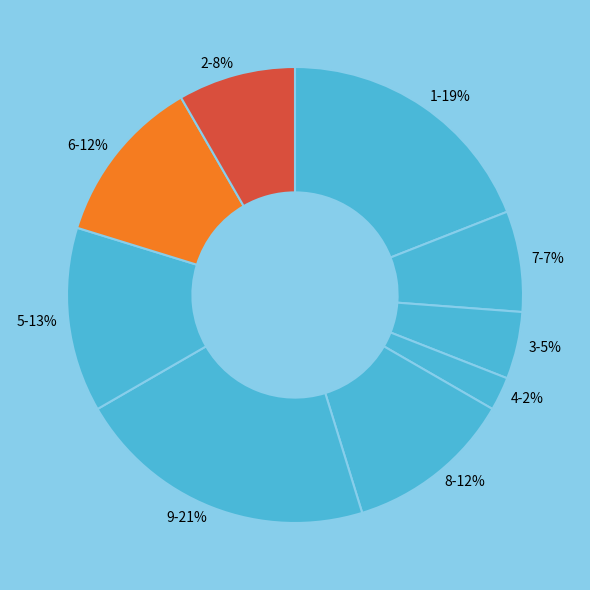

Between 3-5% and 8-12%, which is larger?

8-12%